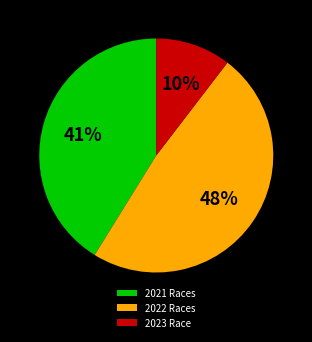

Is the sum of 2021 Races and 2023 Race greater than half?

Yes